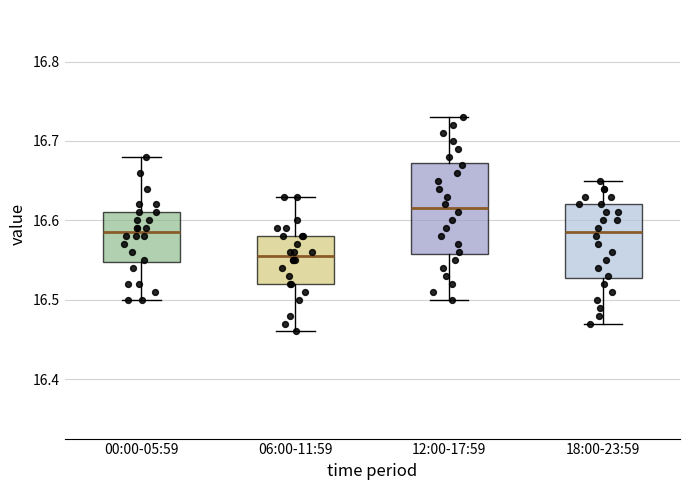

Which box is the tallest, from its lower edge to its upper edge?

12:00-17:59